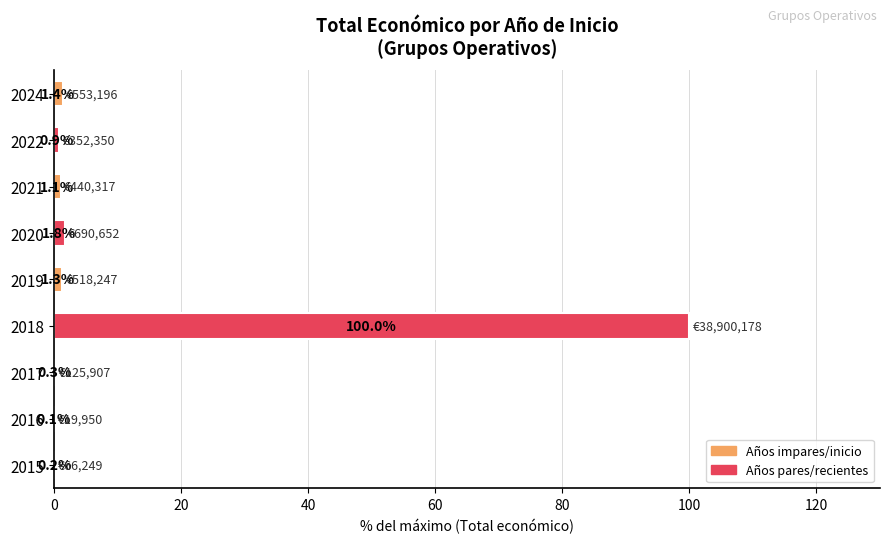

What is the sum of the values at 2016 and 2022?

1.0